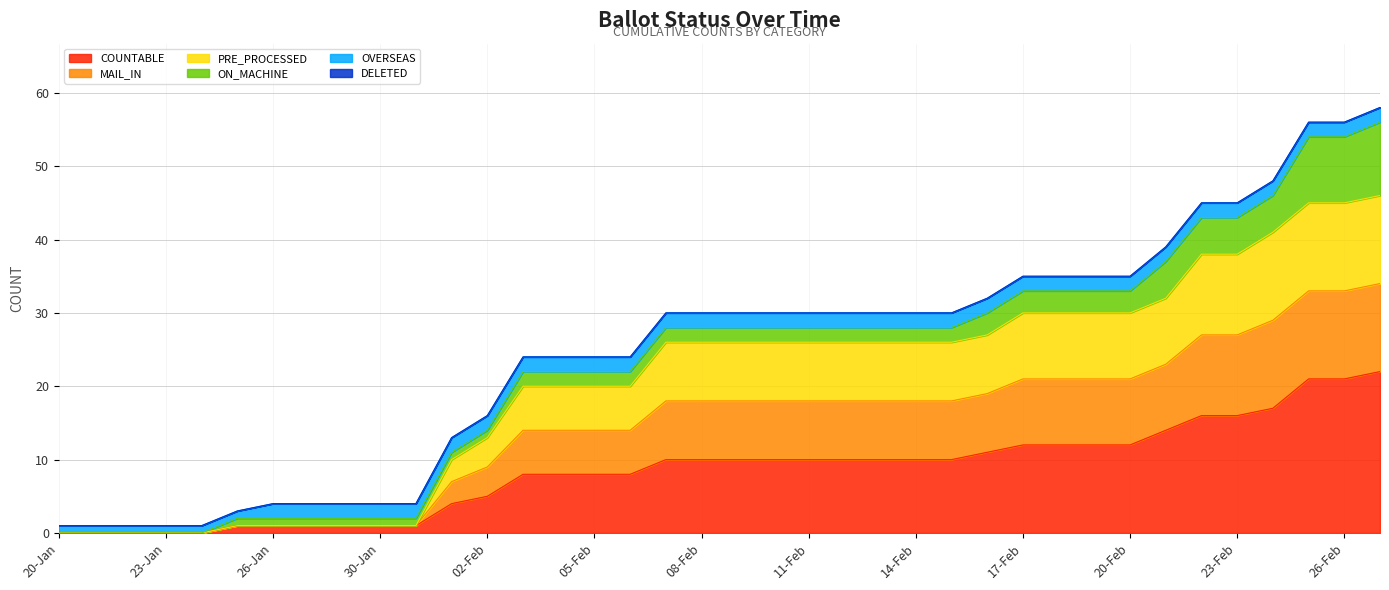

Does the chart have visible grid lines?

Yes